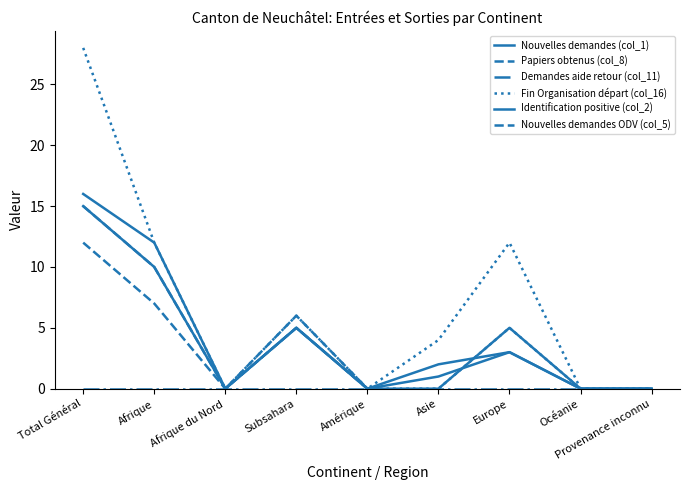

Which category has the lowest value across all series?

Afrique du Nord